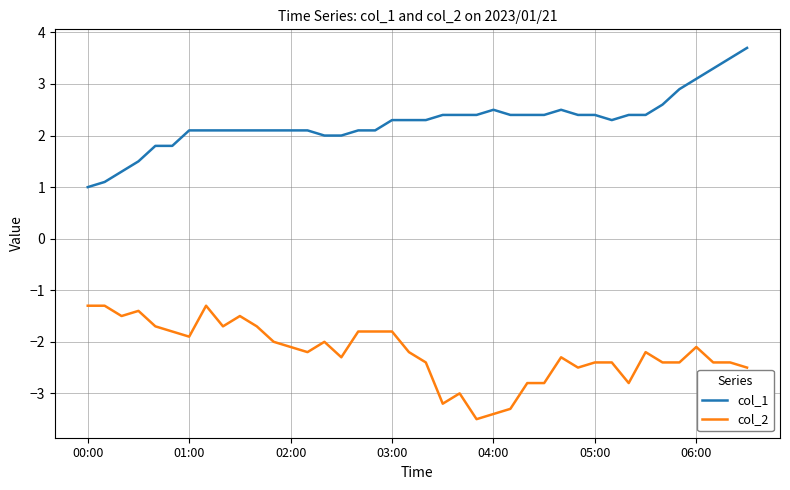

What is the greatest value displayed?

3.7